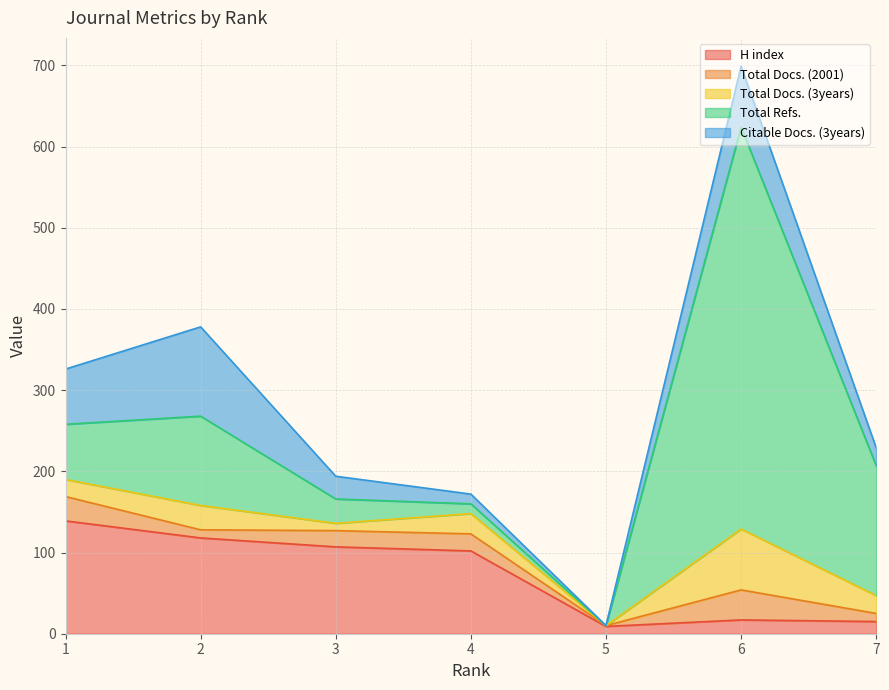

Rank the categories by Total Docs. (2001) value from lowest to highest.

5, 2, 7, 3, 4, 1, 6